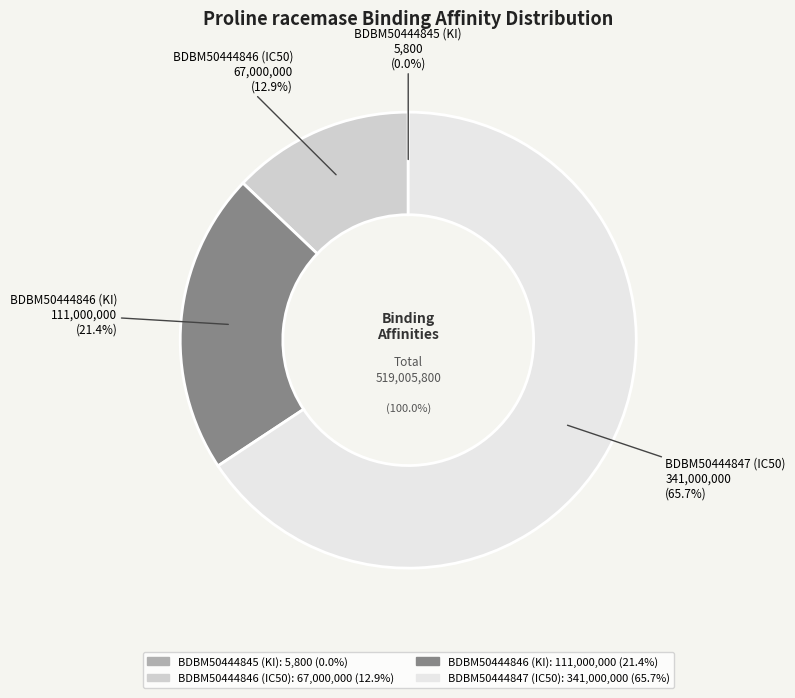

Count the number of slices in the pie.

4